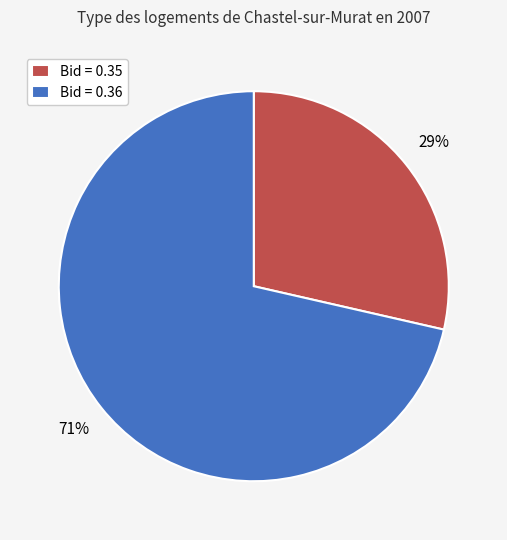

Approximately how many times larger is the value at Bid = 0.35 compared to Bid = 0.36?

0.4